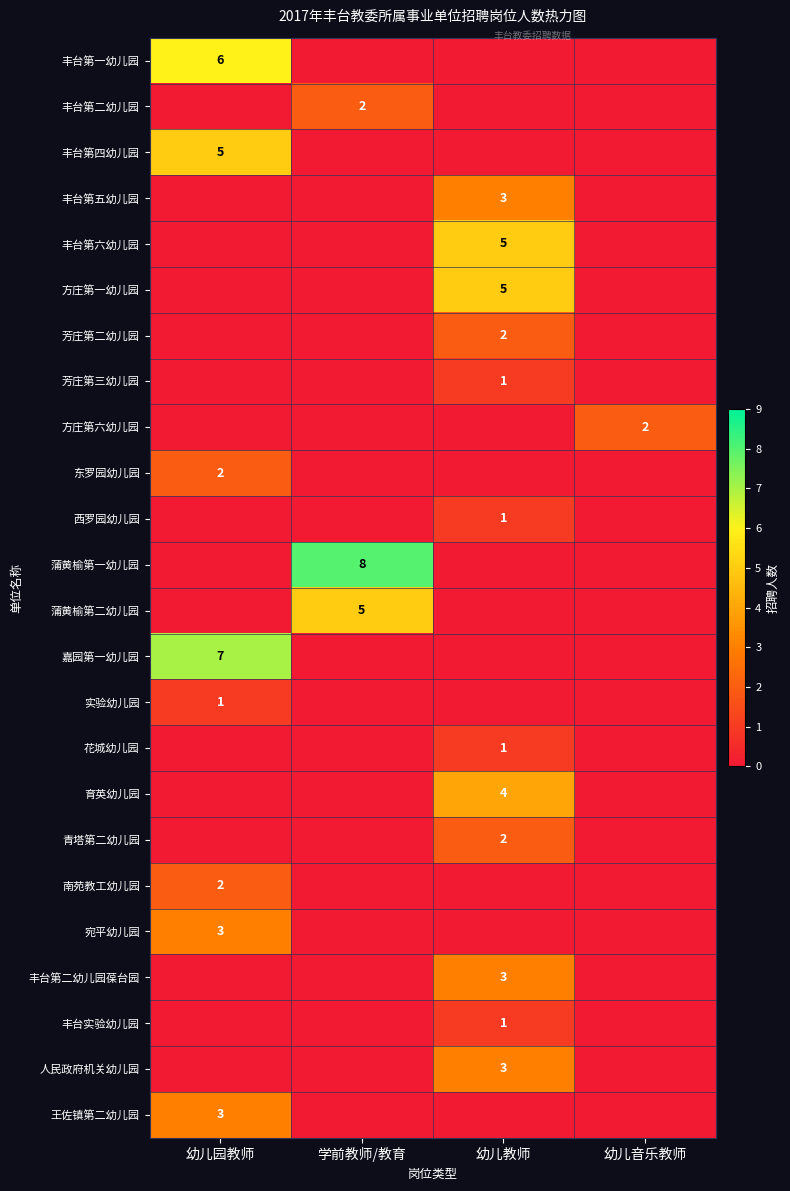

What is the difference between the 丰台第二幼儿园 values at 幼儿园教师 and 学前教师/教育?

2